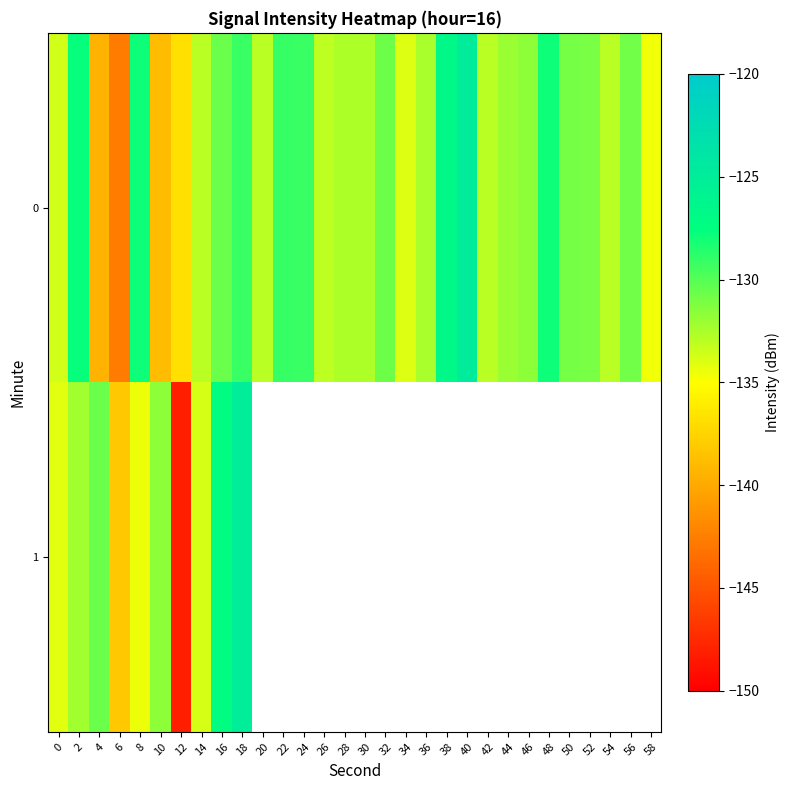

Count the number of categories in the chart.

30